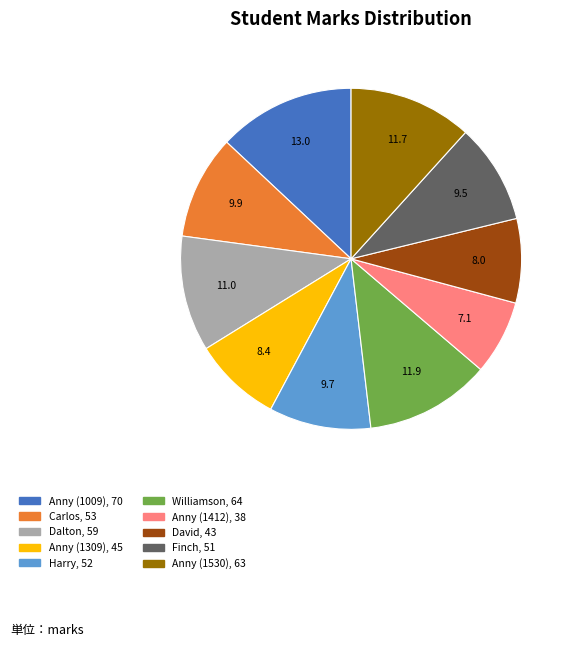

What is the smallest slice in the pie chart?

Anny (1412)